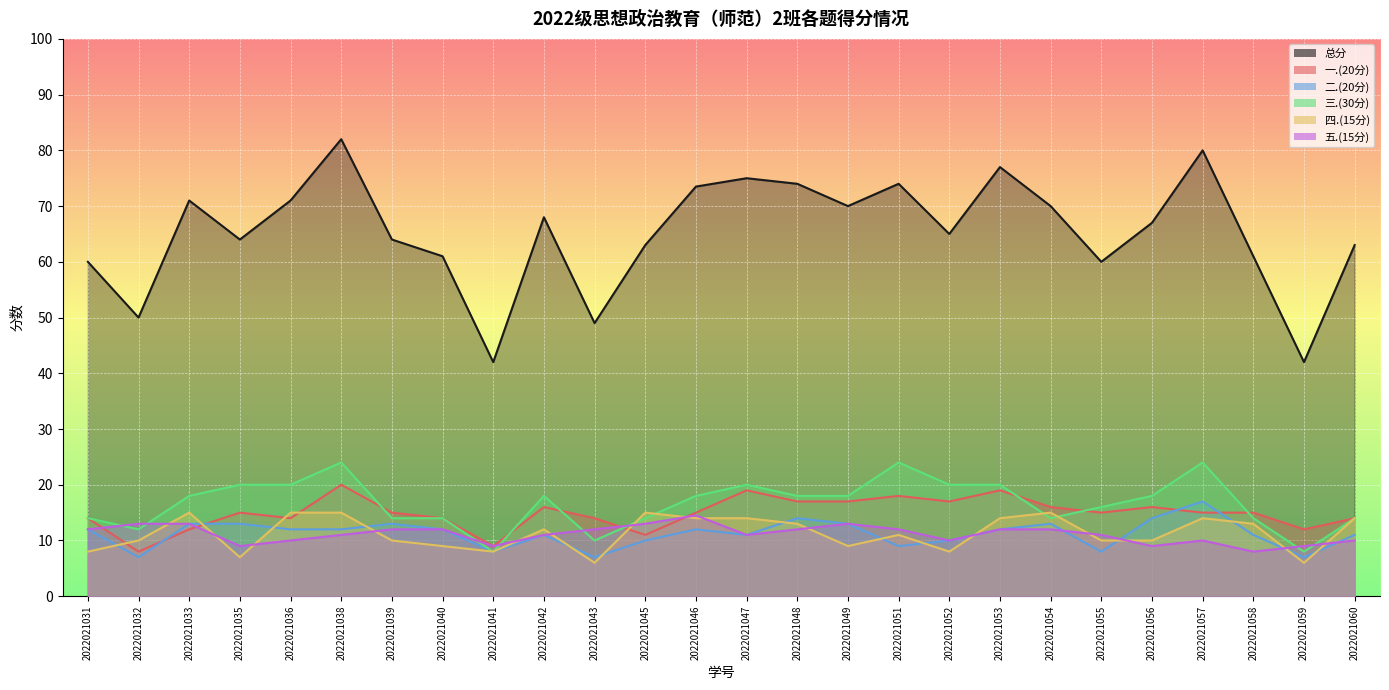

Is it true that 总分 equals 63.0 at 2022021060?

True